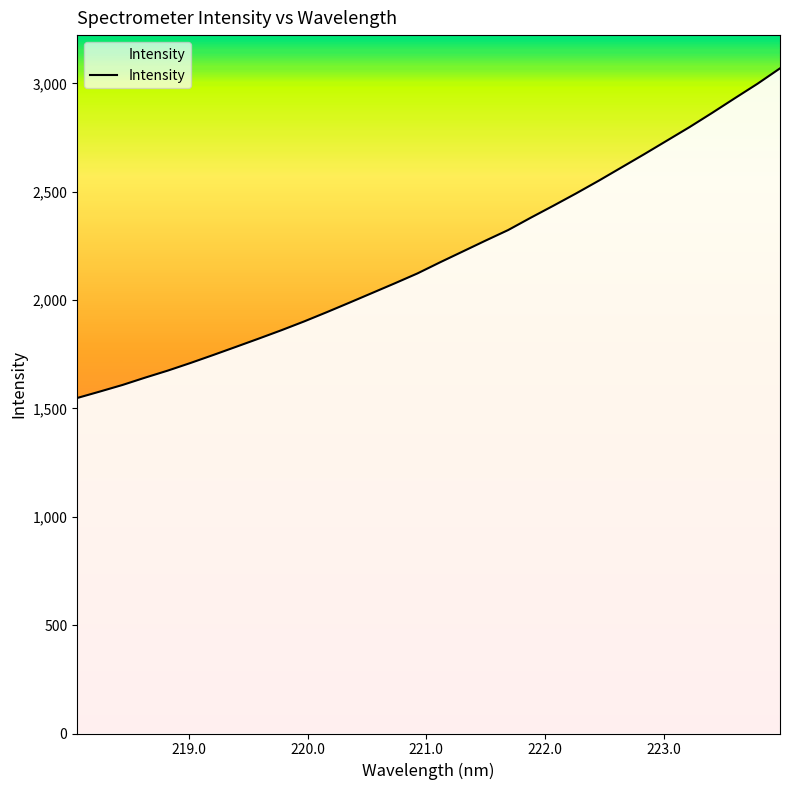

What is the greatest value displayed?

3069.7